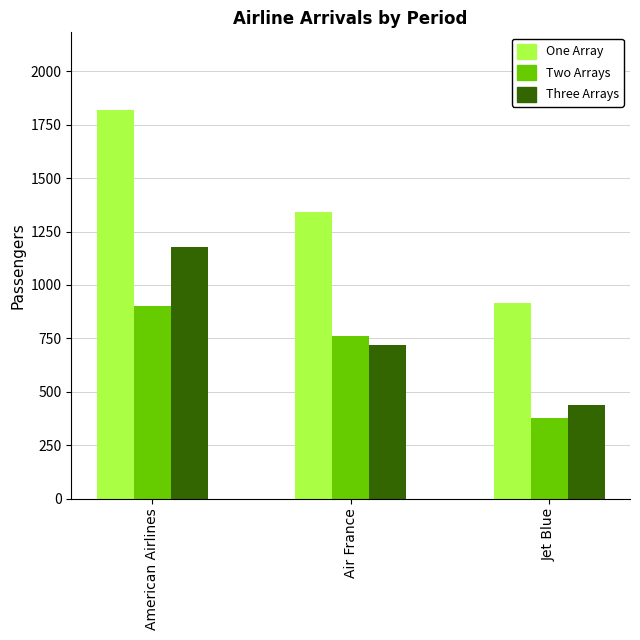

At which category is the sum across all series the highest?

American Airlines